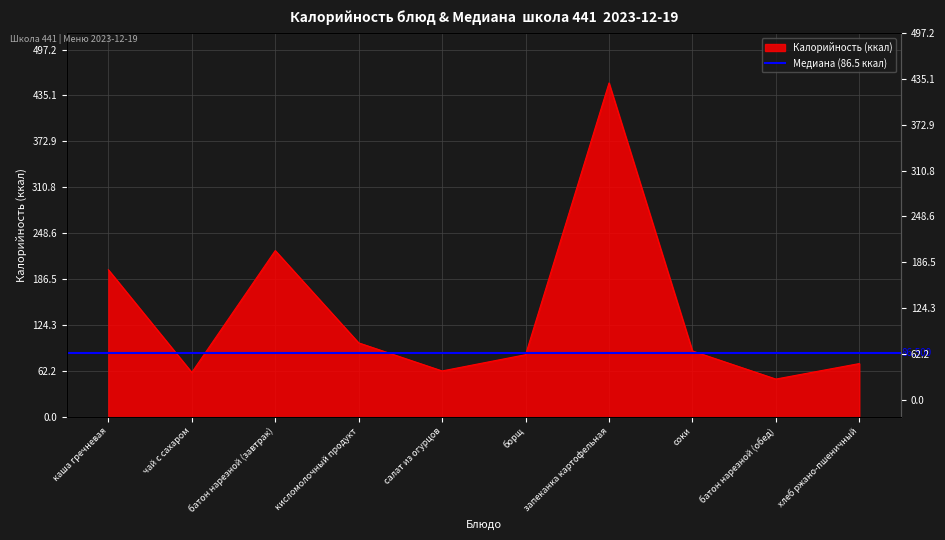

What is the sum of all values?

1394